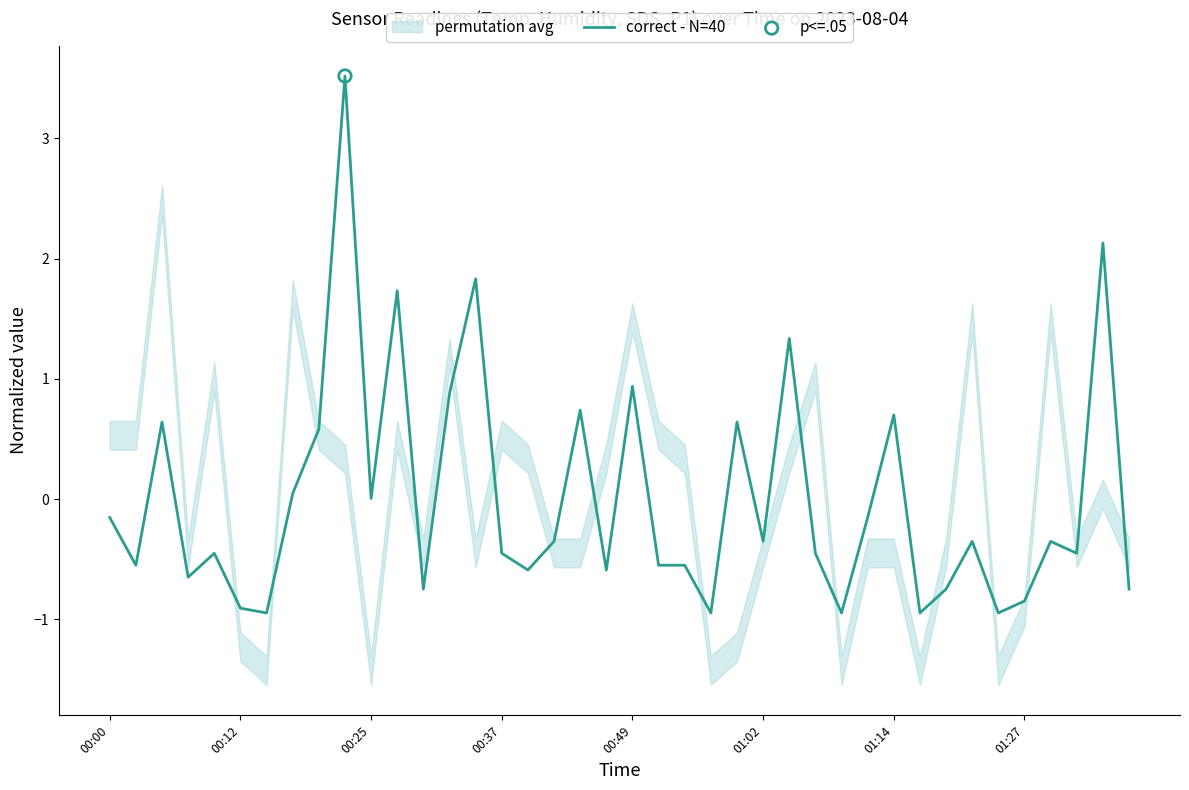

The correct - N=40 series shows 0.0 at 00:25. True or false?

True